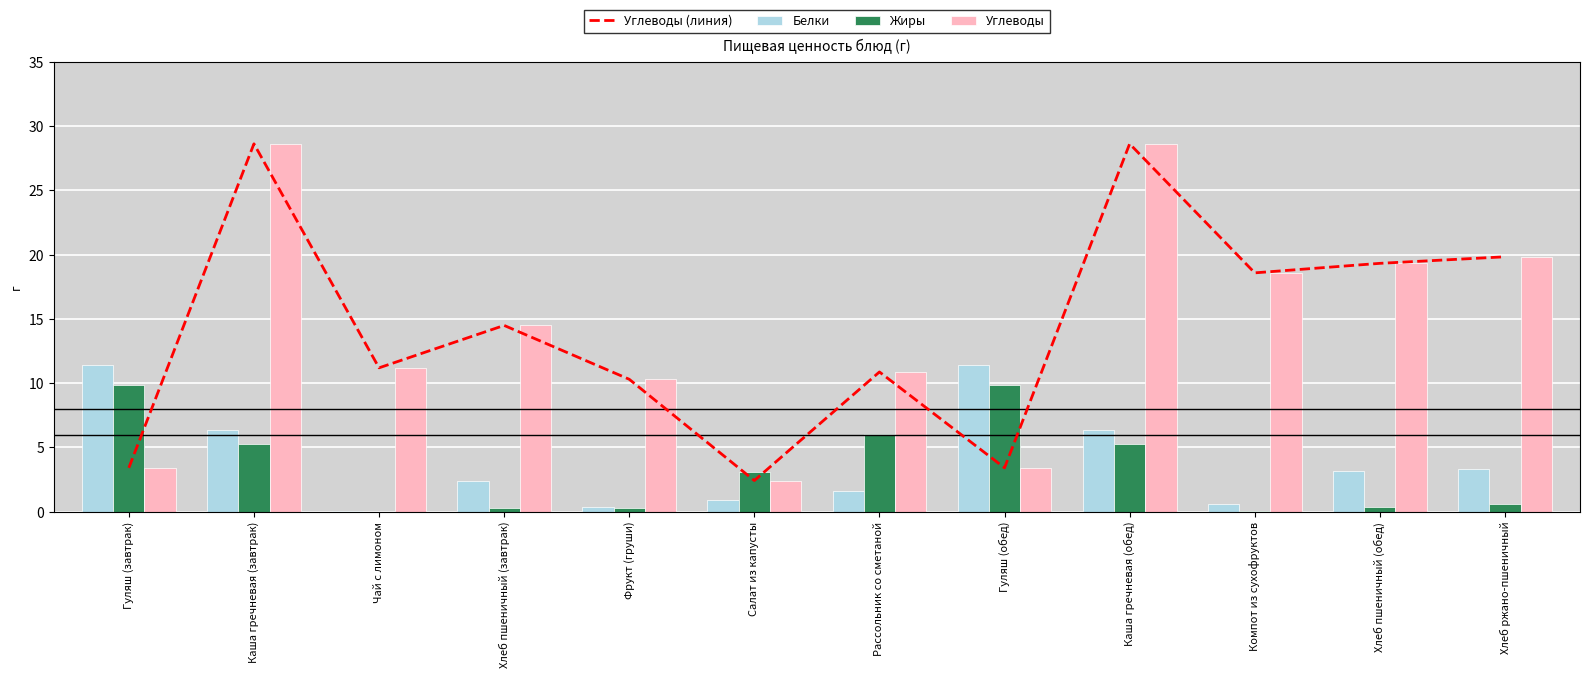

What is the sum of all Углеводы (линия) values?

171.1